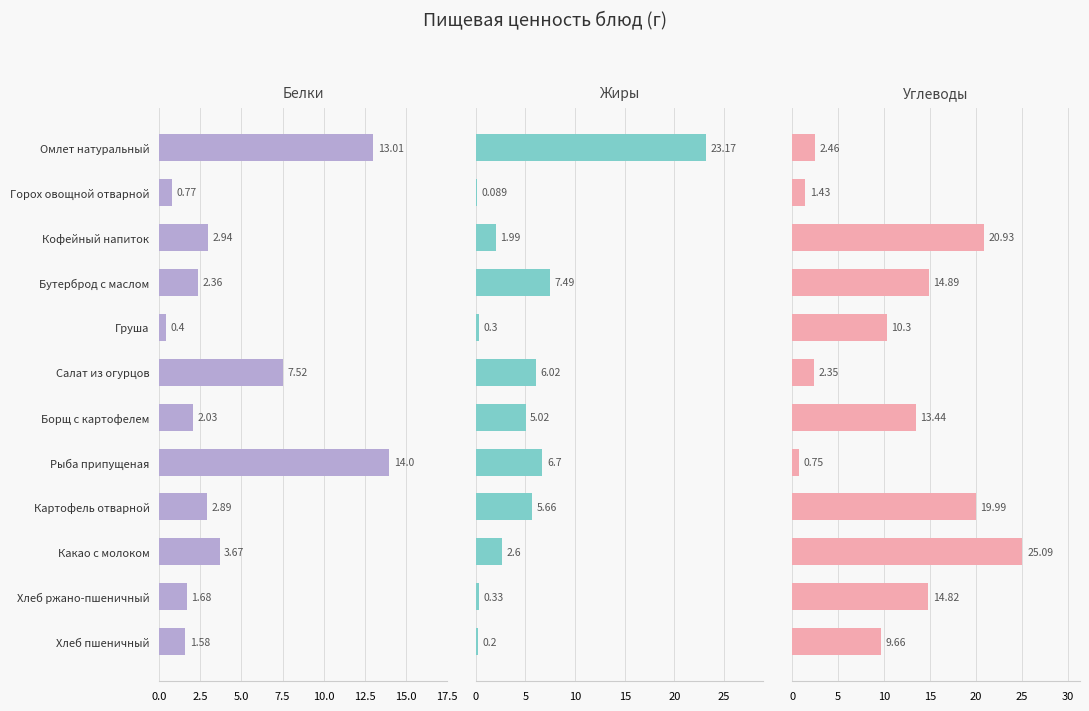

Which series has the largest total across all categories?

Углеводы